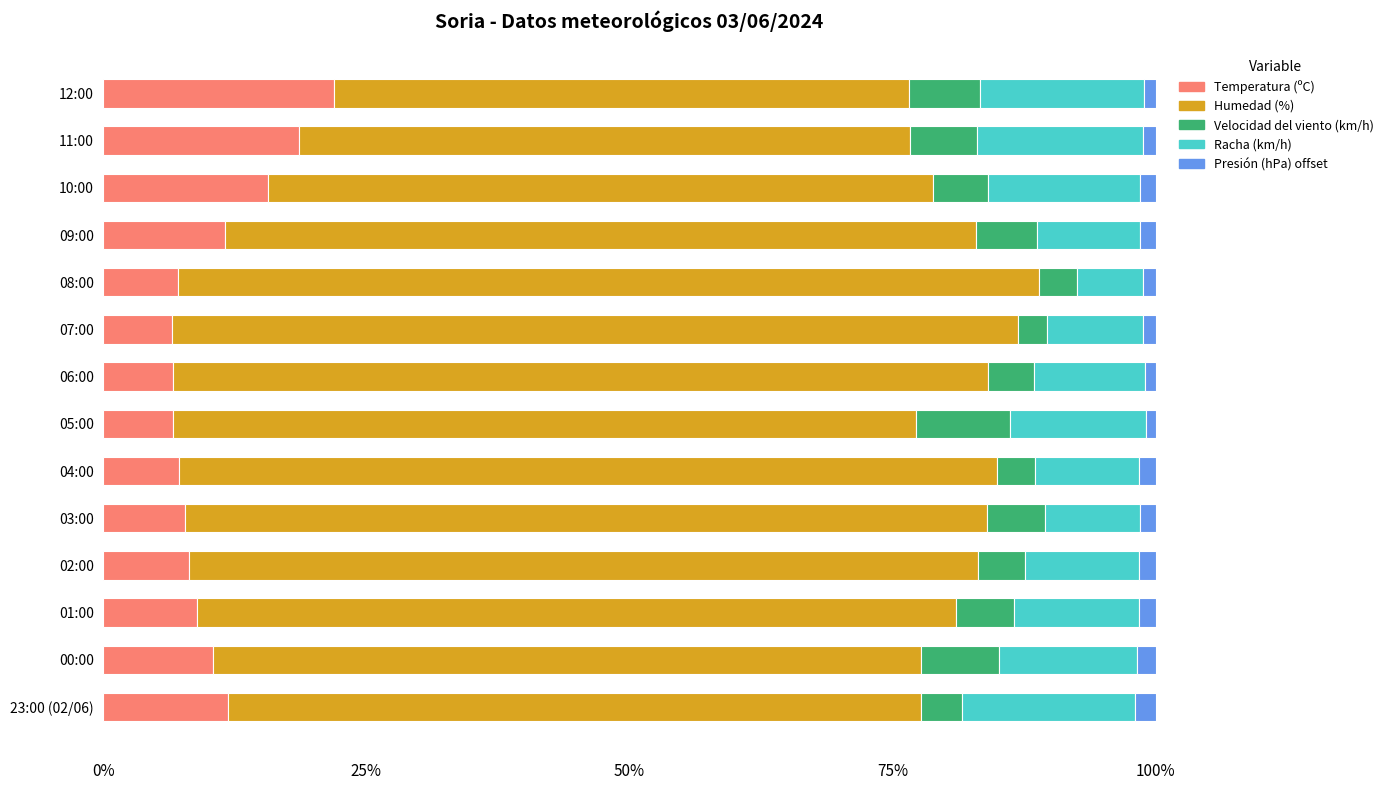

What is the difference between the maximum and second lowest values in the Temperatura (ºC) series?

15.4